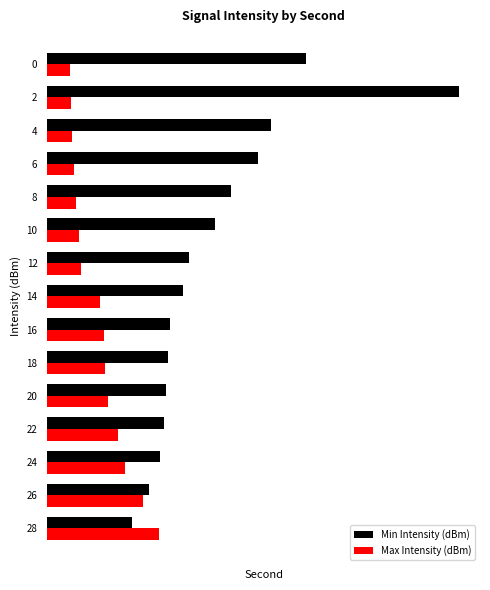

What are all the series names shown in the legend?

Min Intensity (dBm), Max Intensity (dBm)